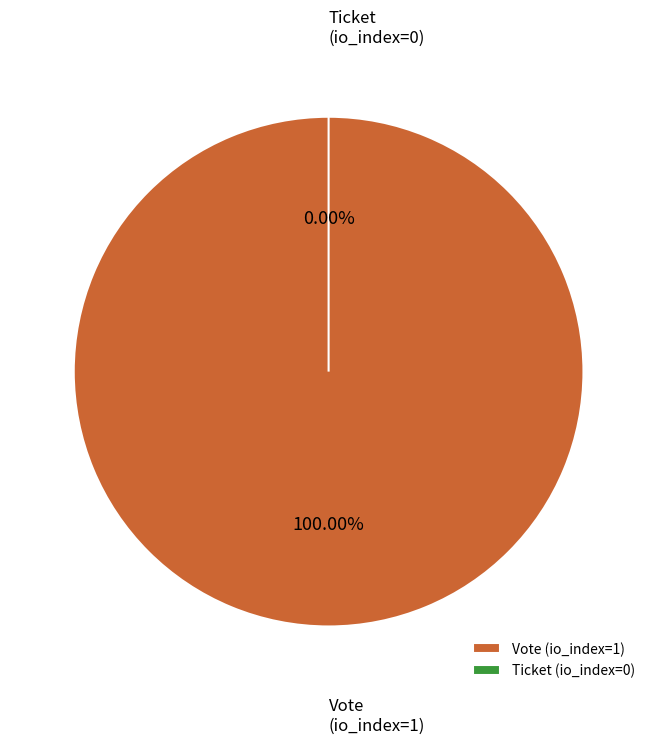

Which category has the smallest portion of the pie?

Ticket
(io_index=0)